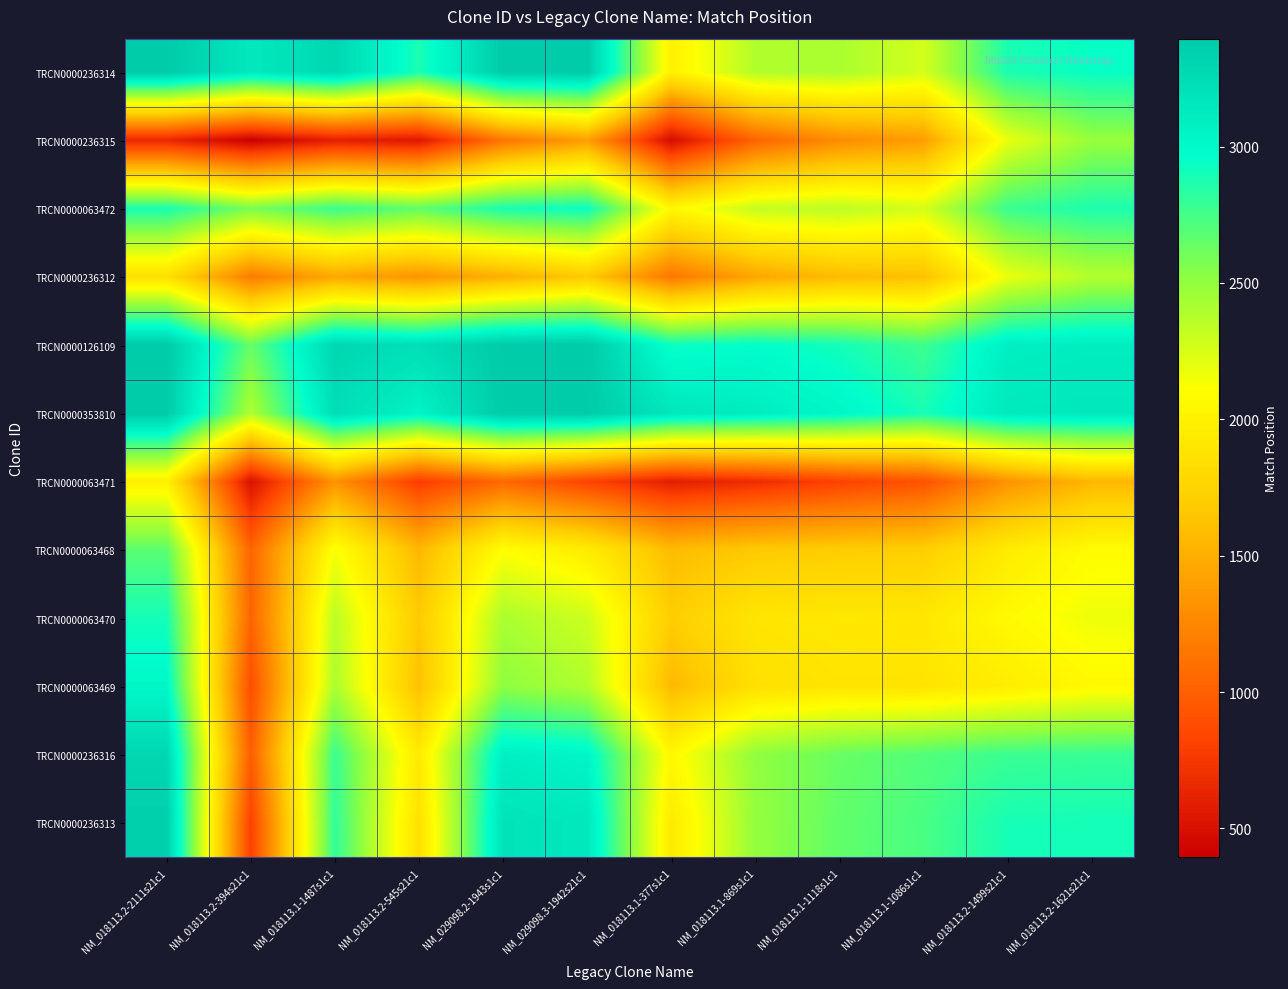

List the series in order of their peak value, highest first.

TRCN0000126109, TRCN0000353810, TRCN0000236314, TRCN0000236313, TRCN0000236316, TRCN0000063469, TRCN0000063472, TRCN0000063470, TRCN0000063468, TRCN0000236315, TRCN0000236312, TRCN0000063471